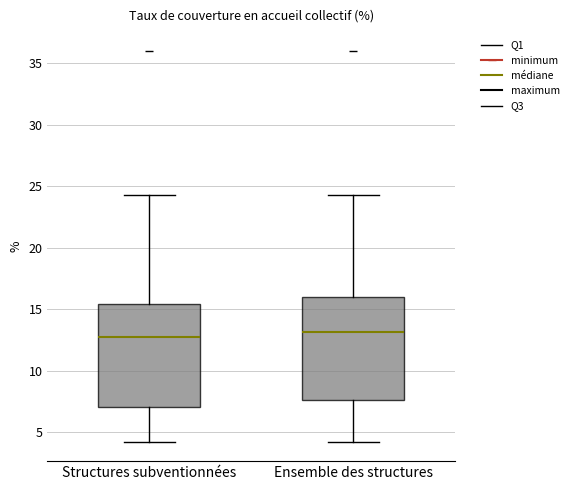

Reading left to right, transcribe this box plot: for each box, give where its median line is, the range the box spans, and where its two whiskers end, as read against the y-axis. The values are not printed on the chart, so give them approximately, as read against the axis.

Structures subventionnées: median 13.0, box 7.0 to 15.5, whiskers 4.5 to 24.5
Ensemble des structures: median 13.0, box 7.5 to 16.0, whiskers 4.5 to 24.5